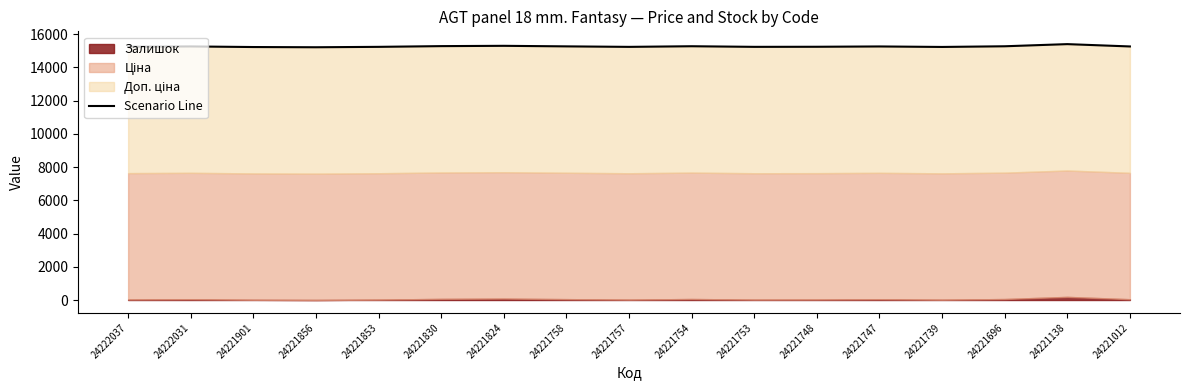

What is the value of the 6th point from the left?

15282.4